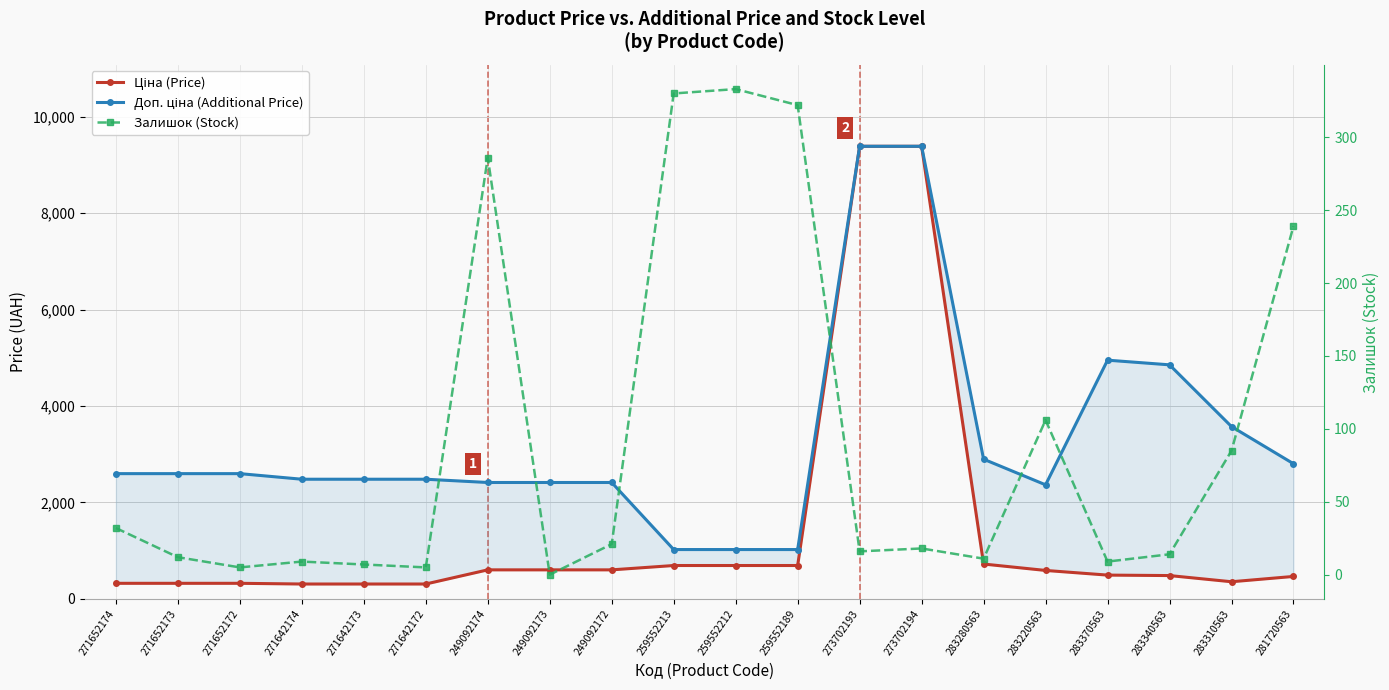

What is the difference between the maximum and minimum values in the Доп. ціна (Additional Price) series?

8359.3